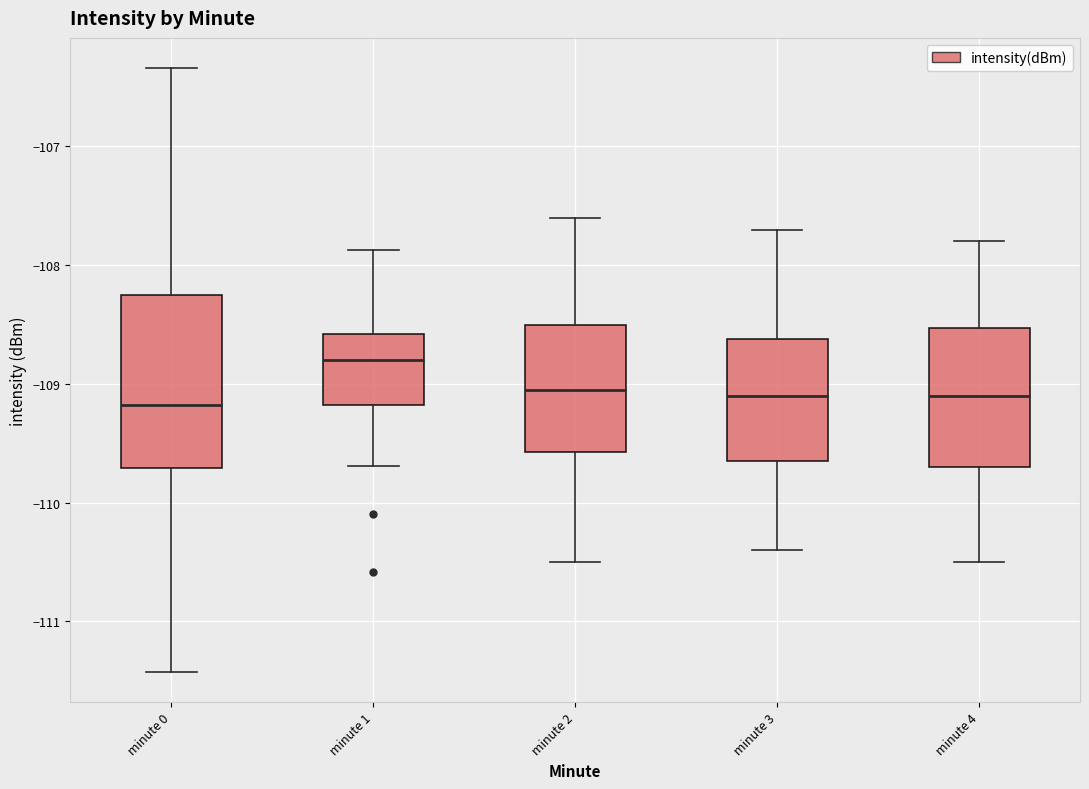

Which box has the highest median line?

minute 1